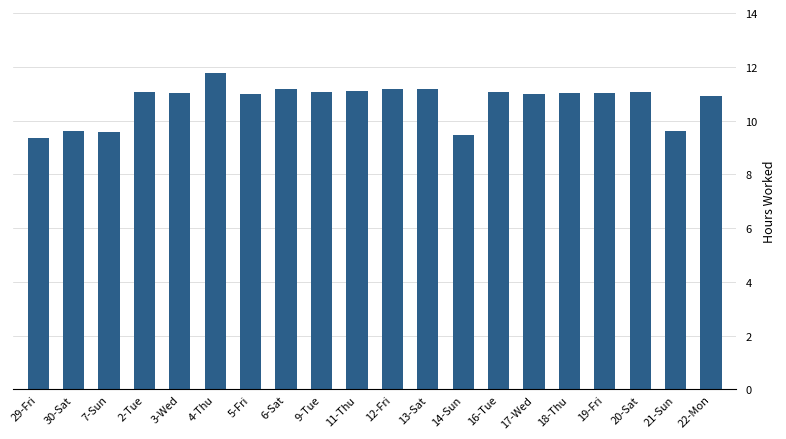

Which has a higher value, 7-Sun or 29-Fri?

7-Sun